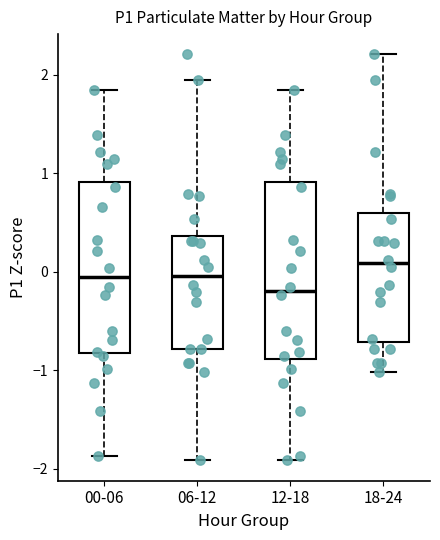

Which box's median line is the highest?

18-24